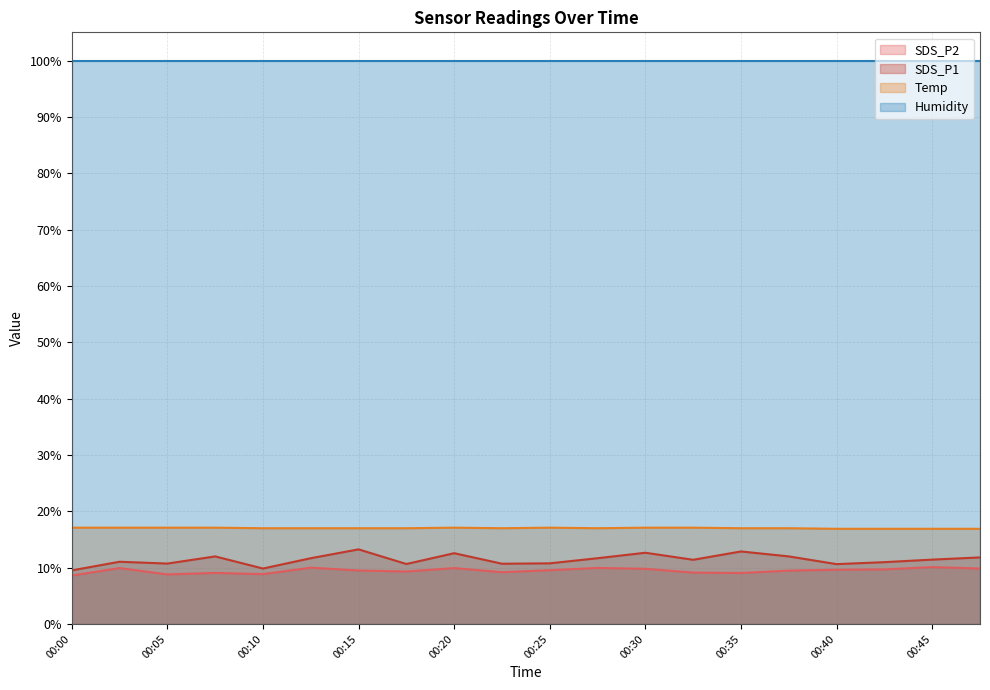

Where does the SDS_P1 series first go above 11?

00:03